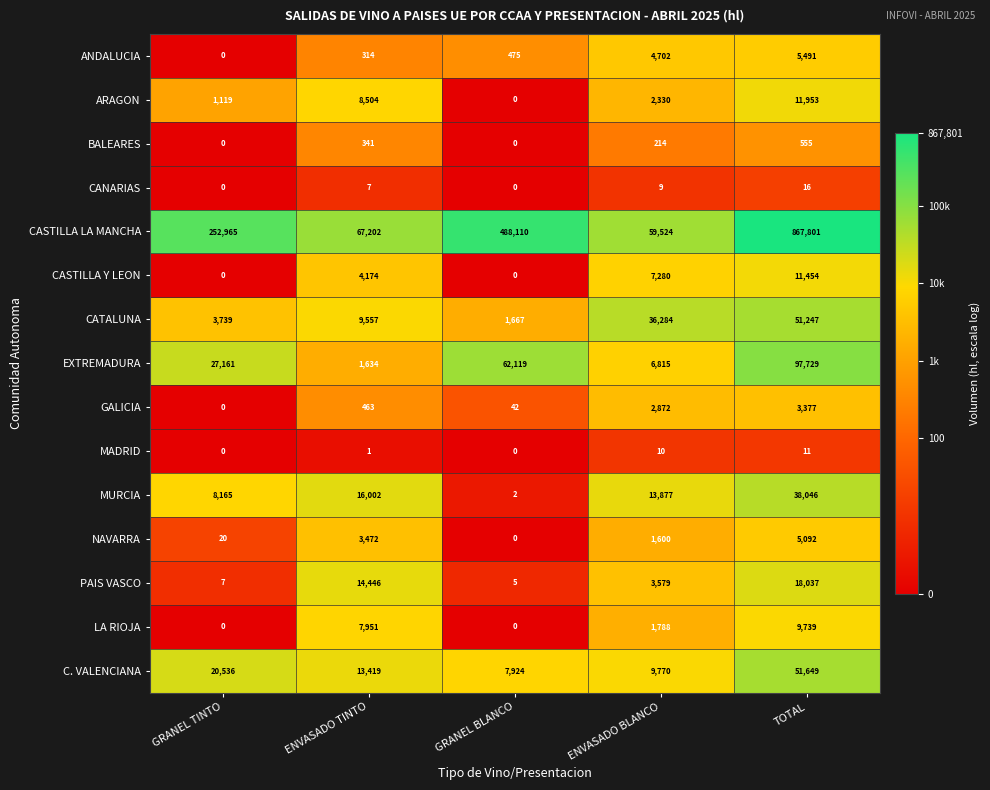

How many values in the ANDALUCIA series are below 475?

2